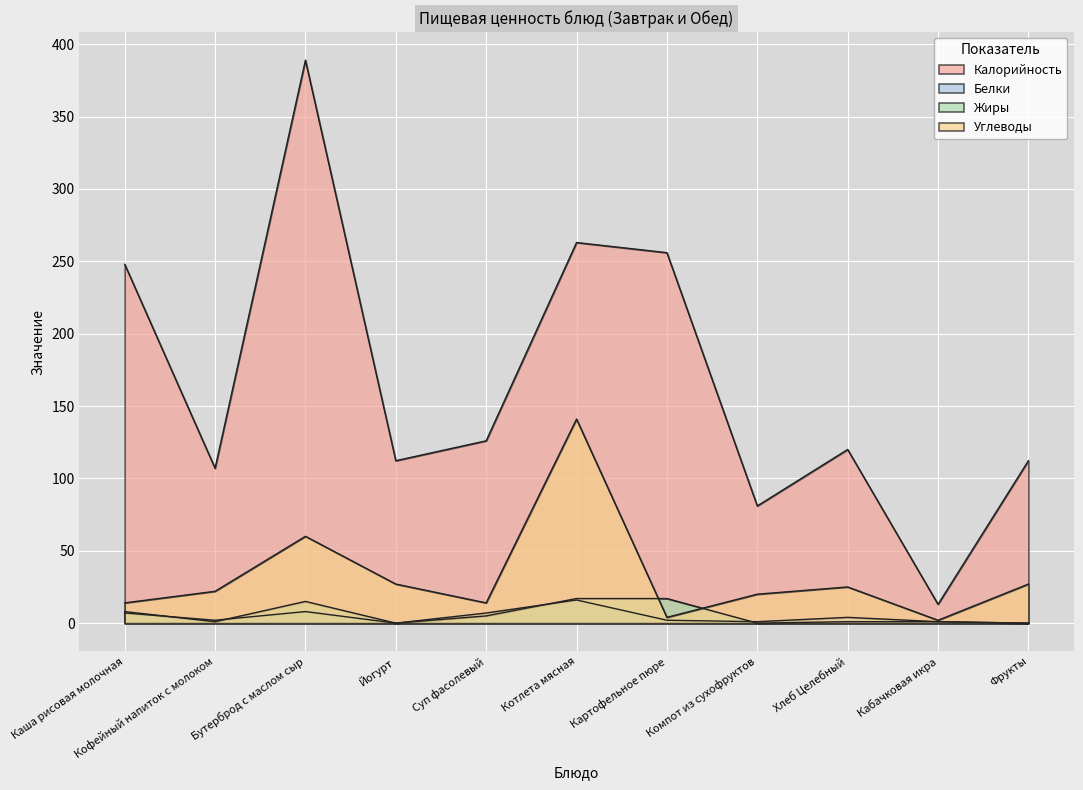

What is the difference between the highest and lowest values at Кофейный напиток с молоком?

106.0